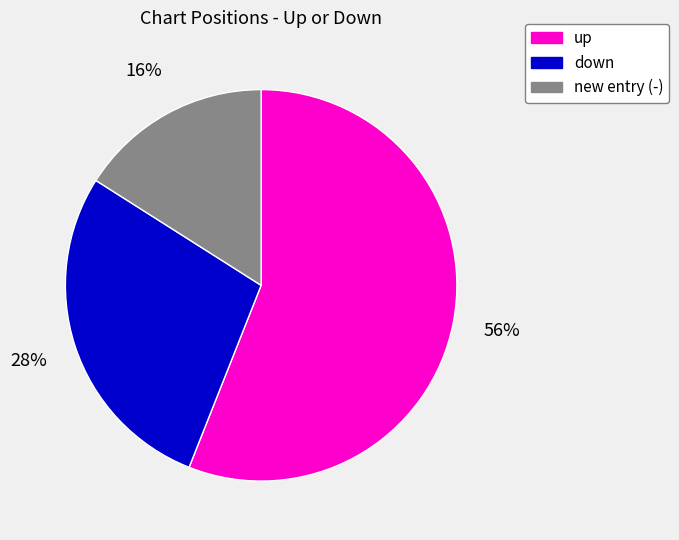

To the nearest percent, what is the average slice percentage?

33%